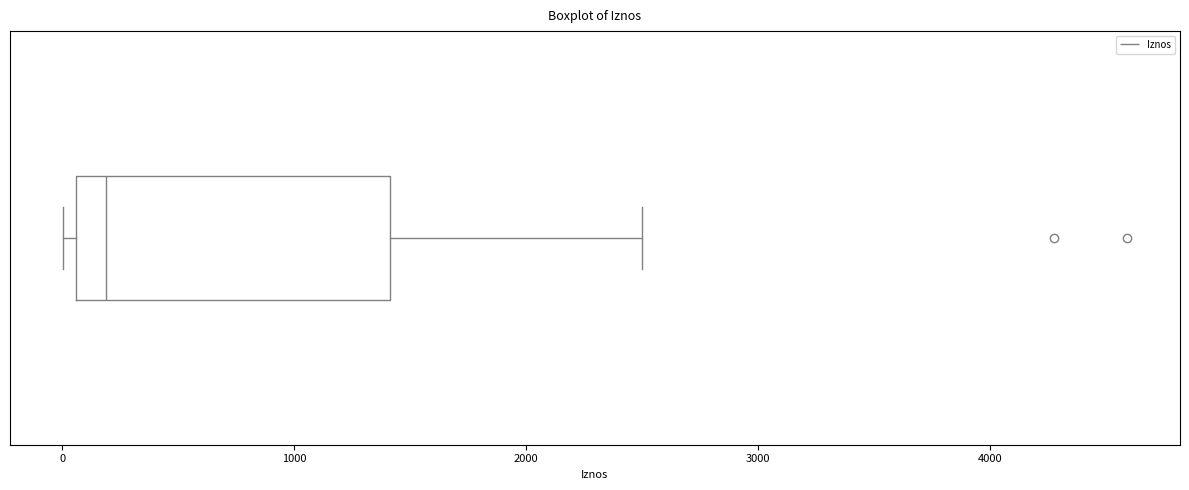

Read this box plot against the x-axis: the position of the median line, the range covered by the box, and the ends of both whiskers. The values are not printed on the chart, so give them approximately, as read against the axis.

median 200, box 100 to 1400, whiskers 0 to 2500